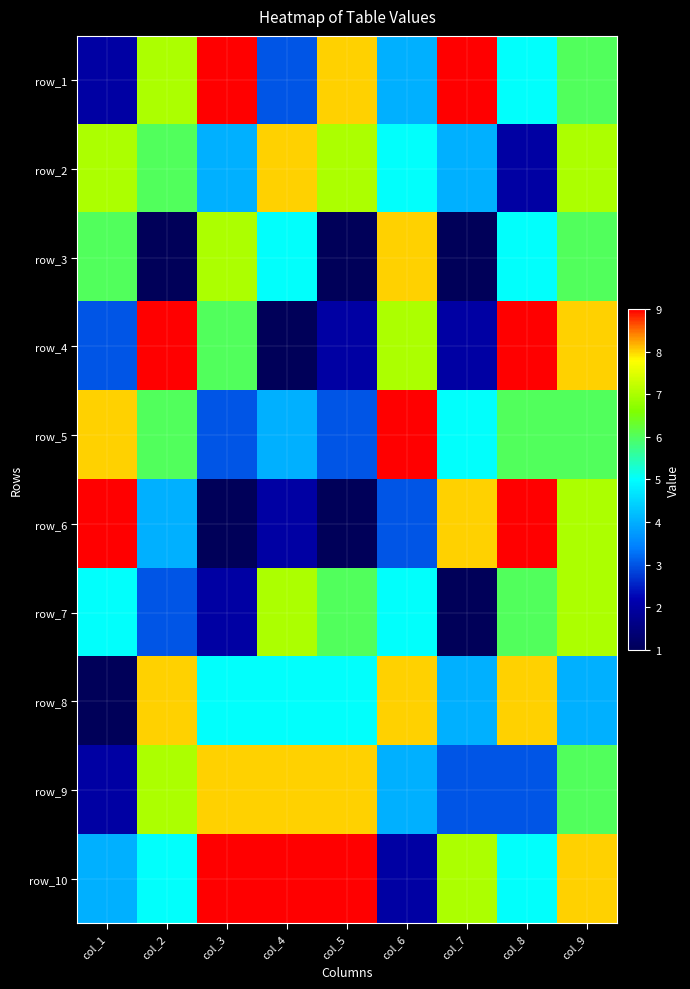

What is the minimum value for row_9?

2